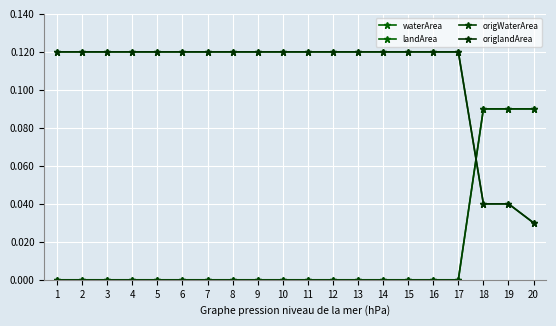

Rank the series by their maximum value, from lowest to highest.

waterArea, origWaterArea, landArea, origlandArea